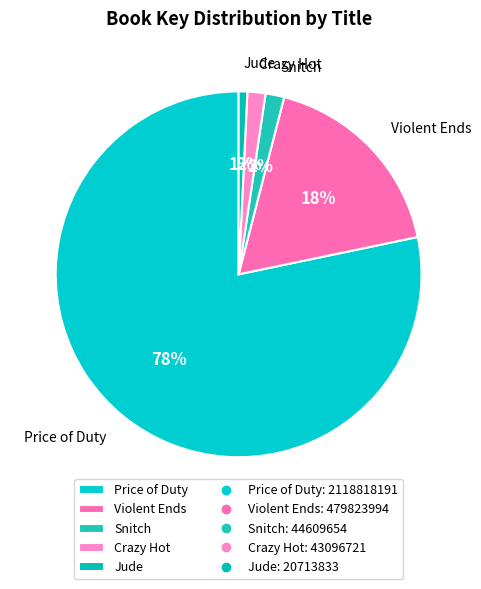

True or false: Crazy Hot accounts for 2% of the total.

True